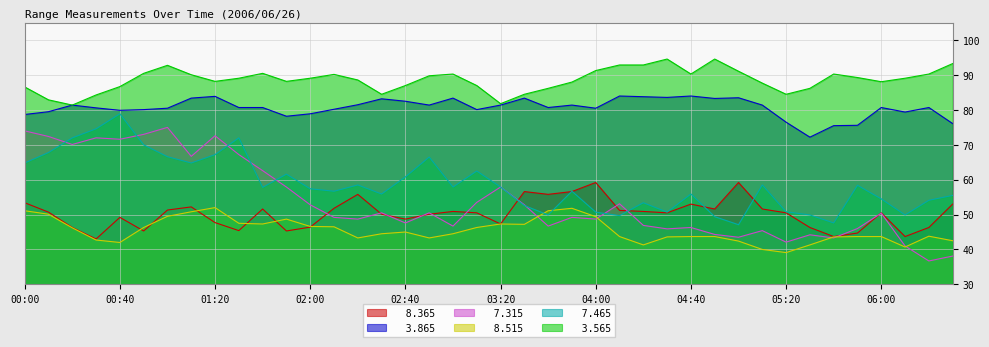

Which series has the largest range (max minus min)?

  7.315